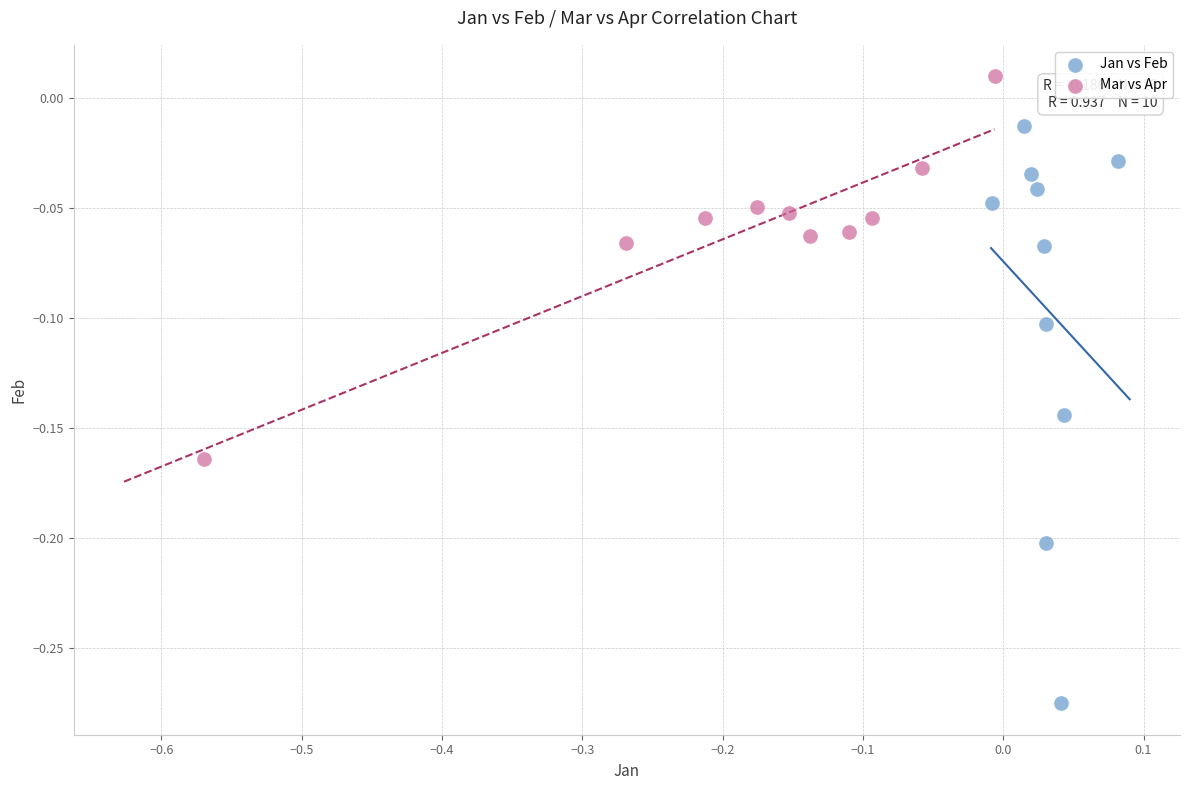

Which series reaches the minimum Y coordinate?

Jan vs Feb